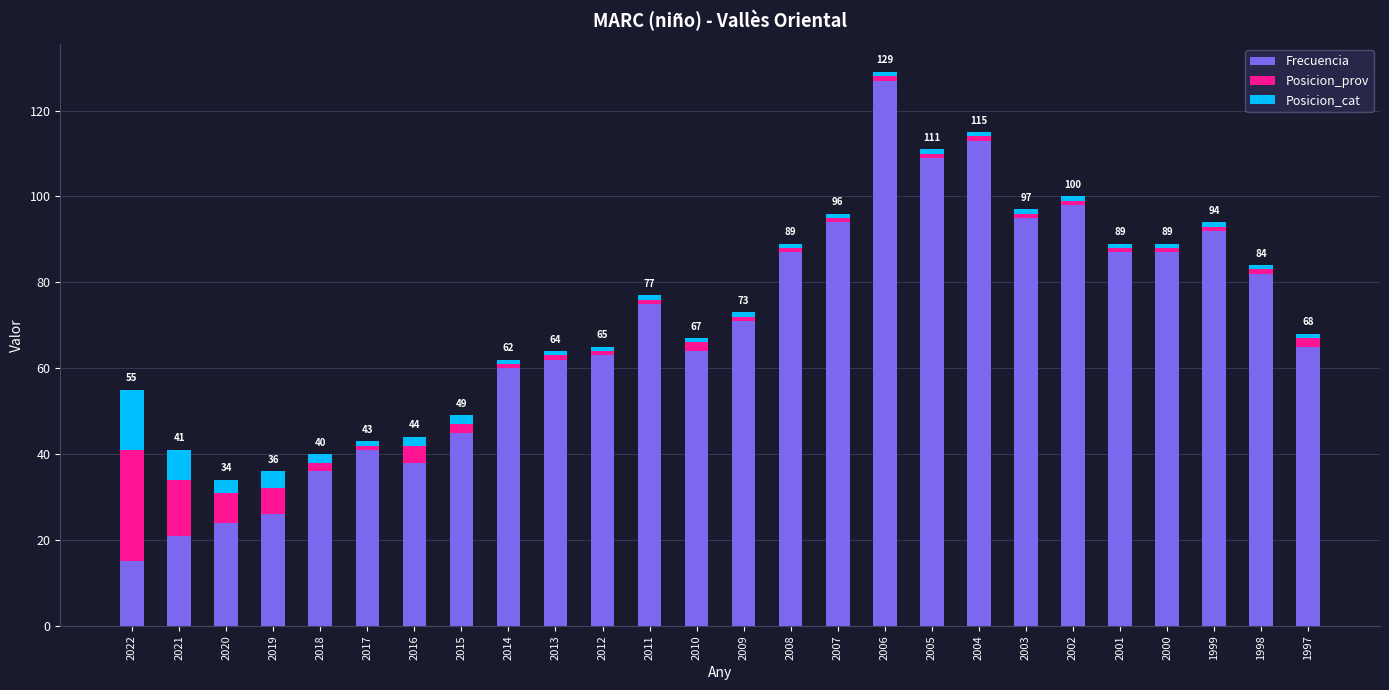

True or false: Frecuencia has a value of 41 at 2017.

True